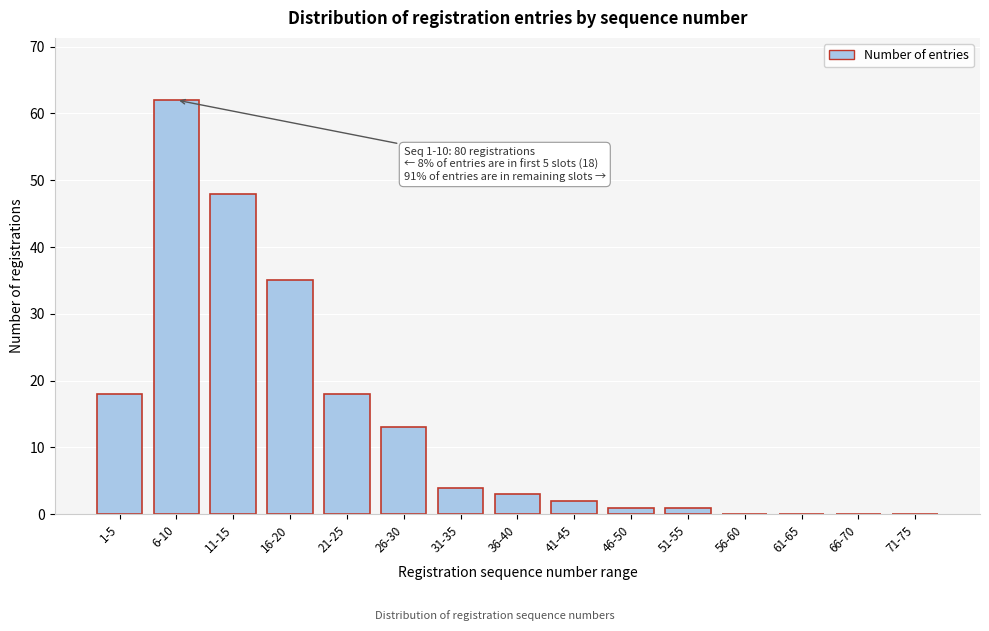

Reading left to right, what are all the values shown in this chart?

1-5=18	6-10=62	11-15=48	16-20=35	21-25=18	26-30=13	31-35=4	36-40=3	41-45=2	46-50=1	51-55=1	56-60=0	61-65=0	66-70=0	71-75=0